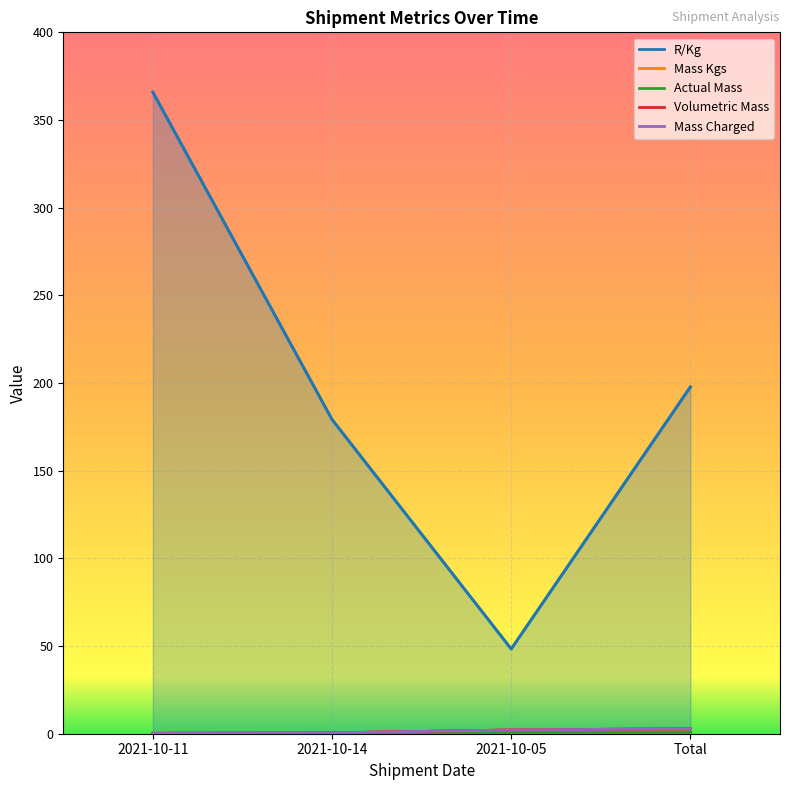

At which category does Actual Mass reach its first local peak?

2021-10-14